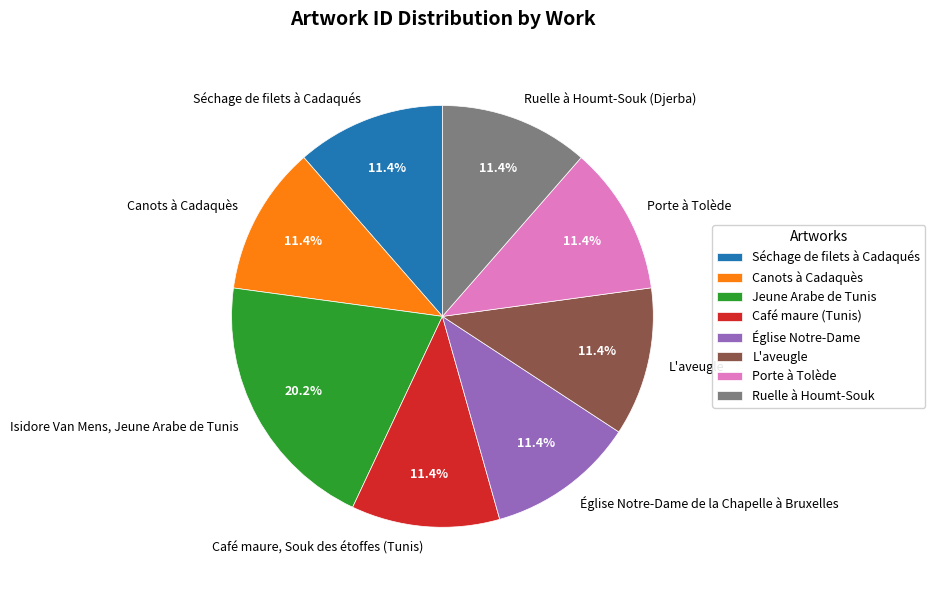

Is there any slice that represents more than half of the pie?

No